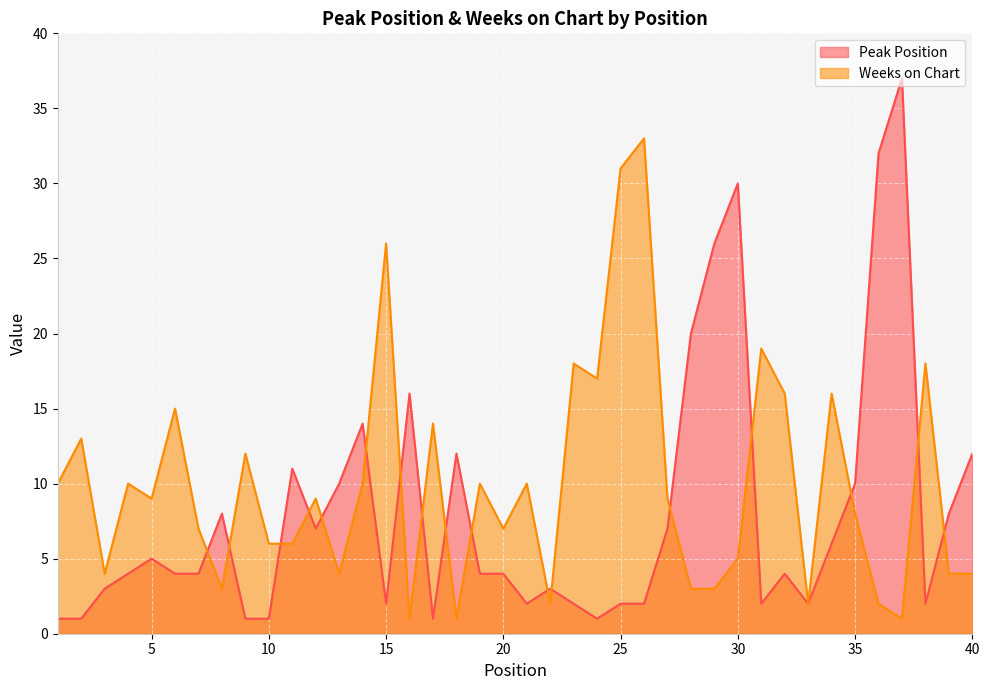

What is the minimum value shown in the chart?

1